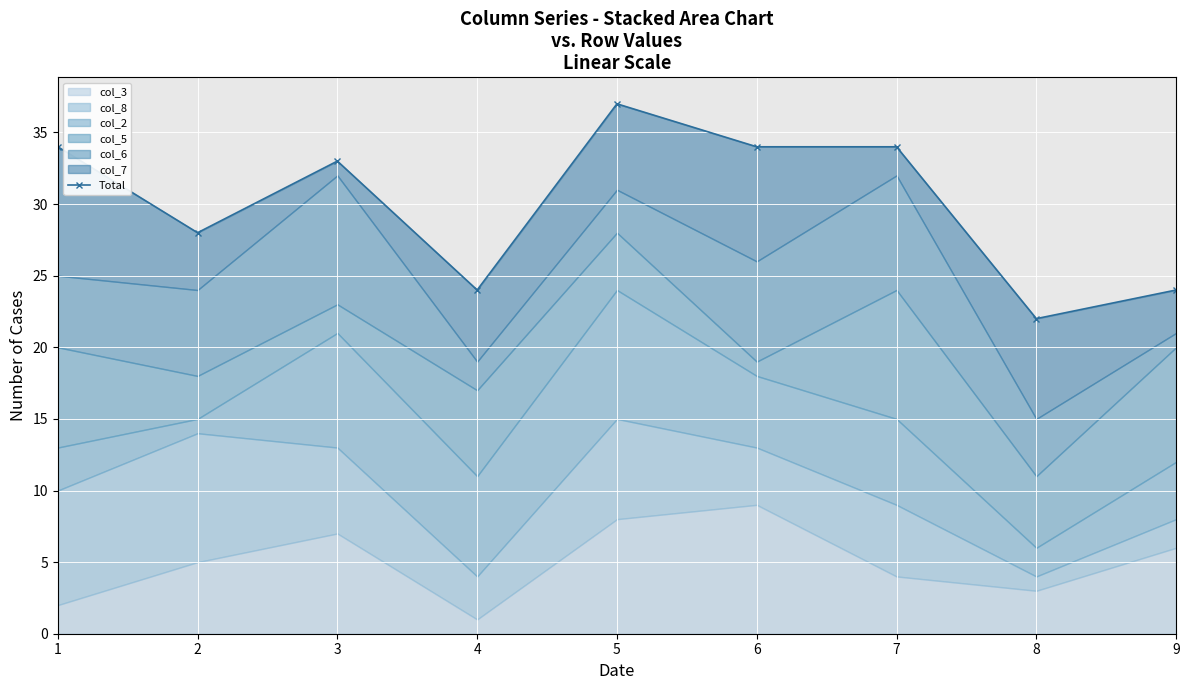

What is the value of the 3rd point from the left?

33